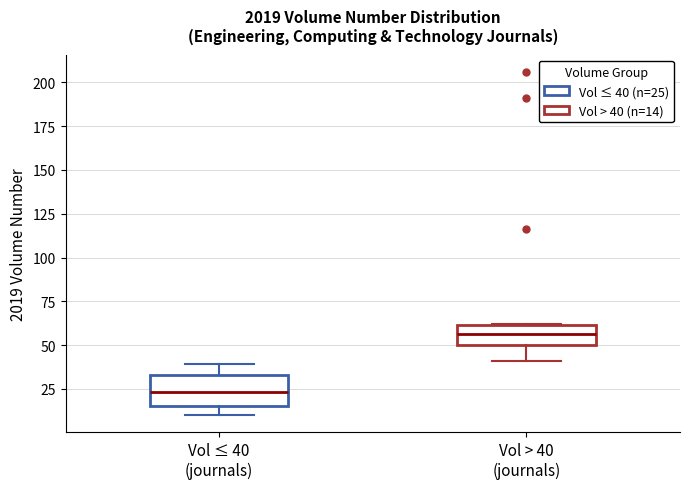

Which box's median line is the lowest?

Vol ≤ 40 (journals)